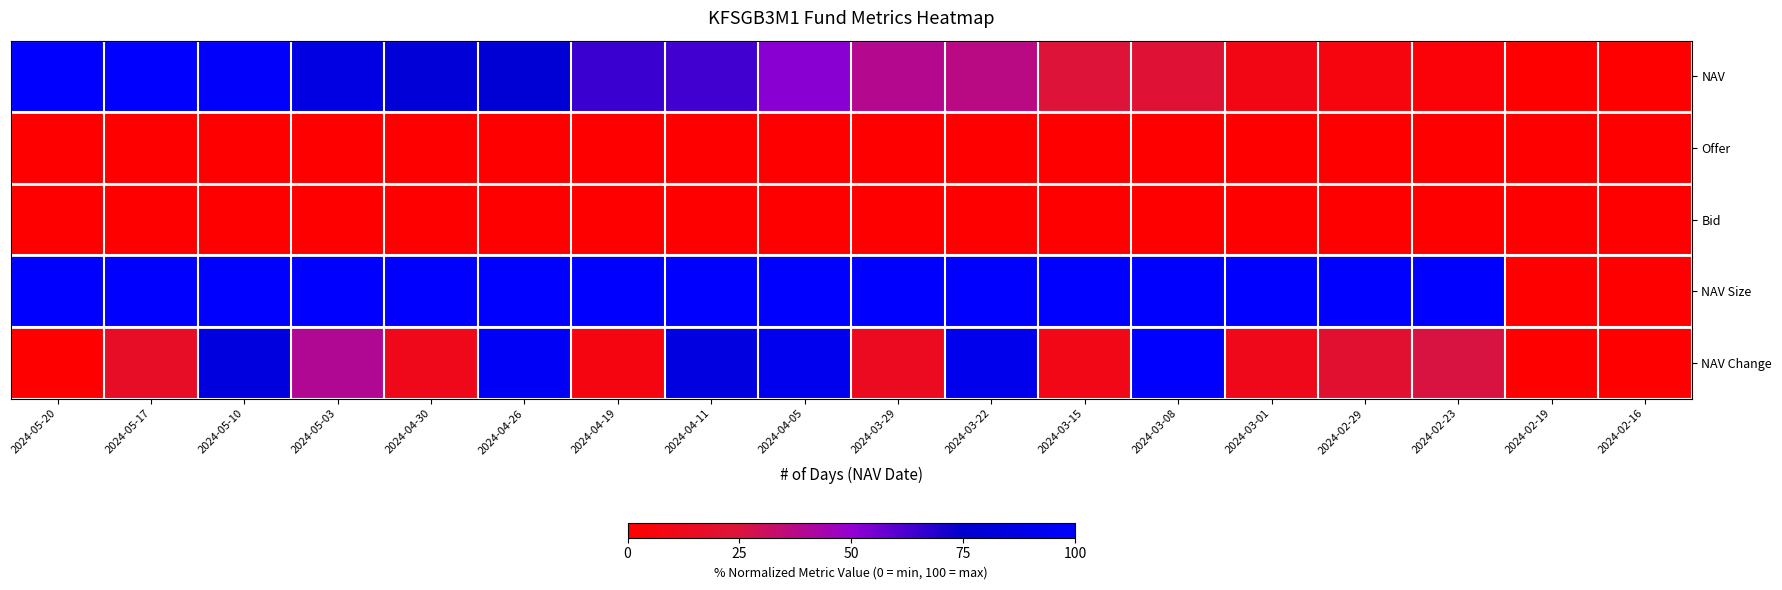

Rank the series at 2024-04-19 from highest to lowest value.

NAV Size, NAV, NAV Change, Offer, Bid